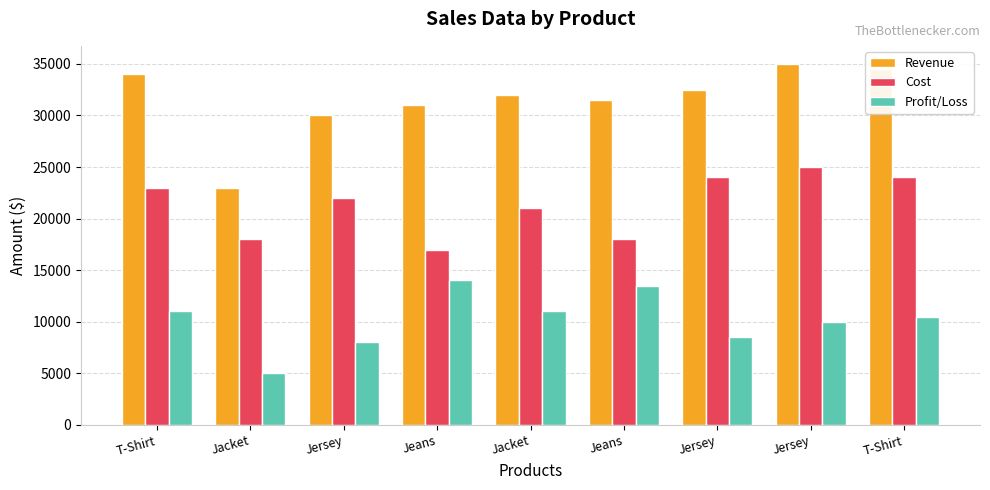

At which label does Revenue reach its peak?

Jersey